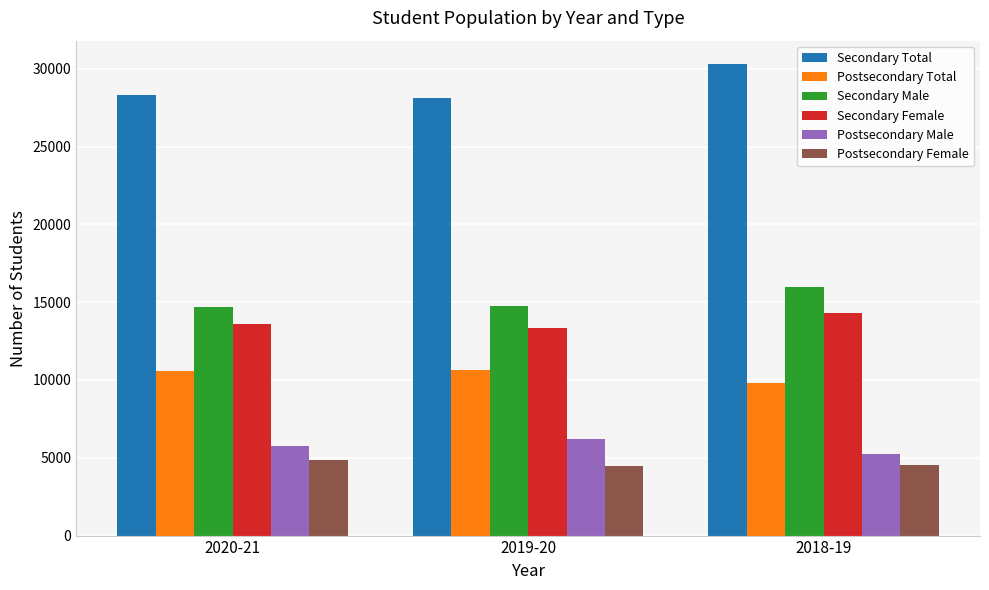

True or false: Secondary Female has a value of 21093 at 2018-19.

False